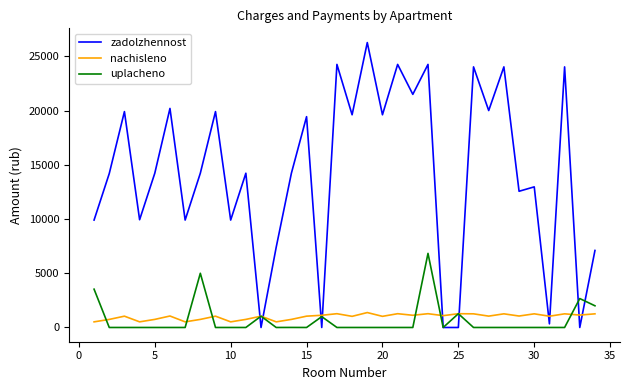

How many intersections are there between nachisleno and zadolzhennost?

10